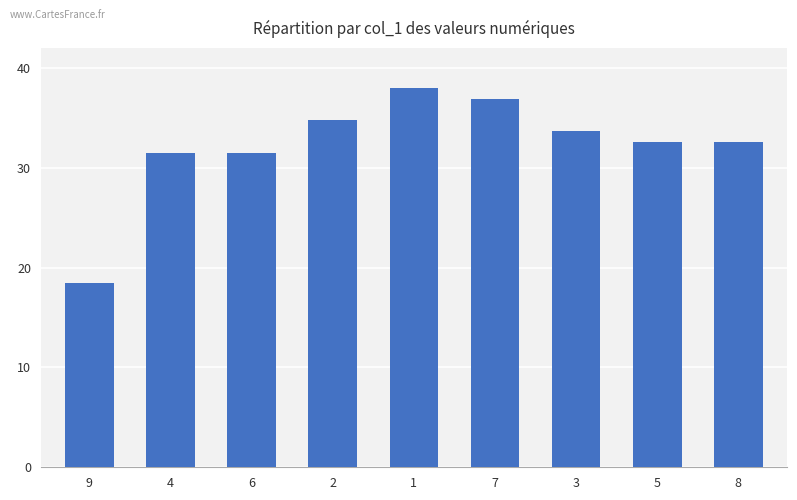

What is the approximate value at 2?

34.7